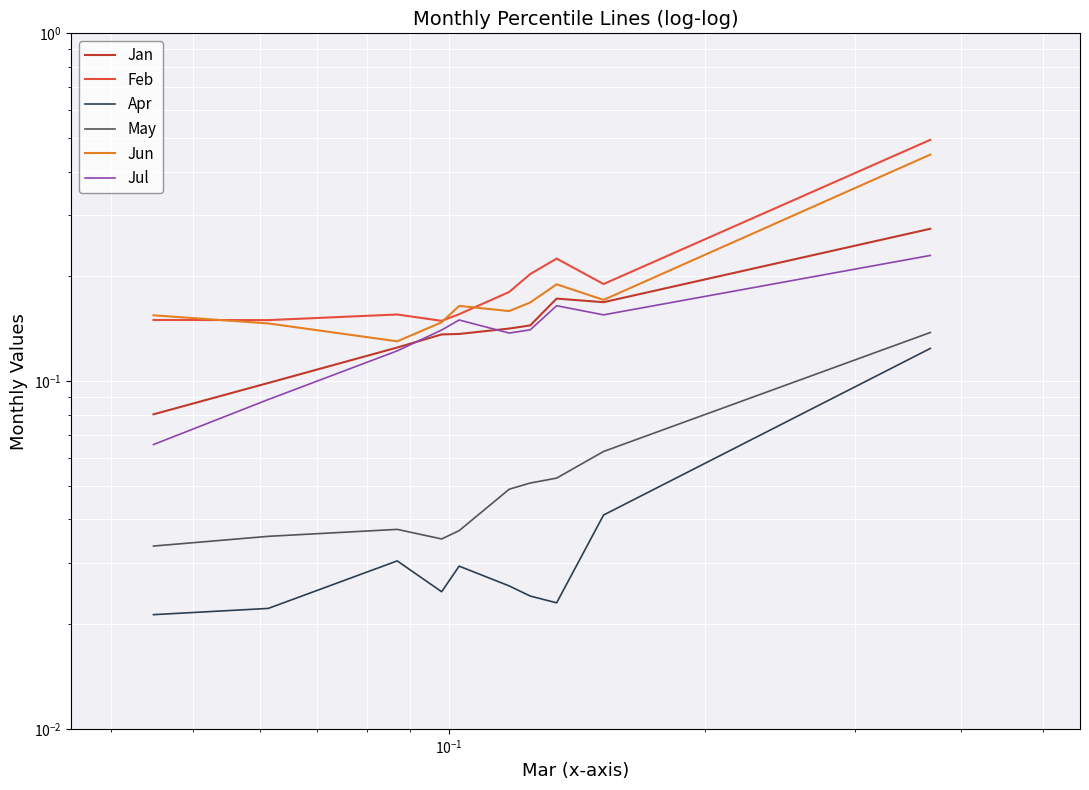

Count the number of categories in the chart.

10